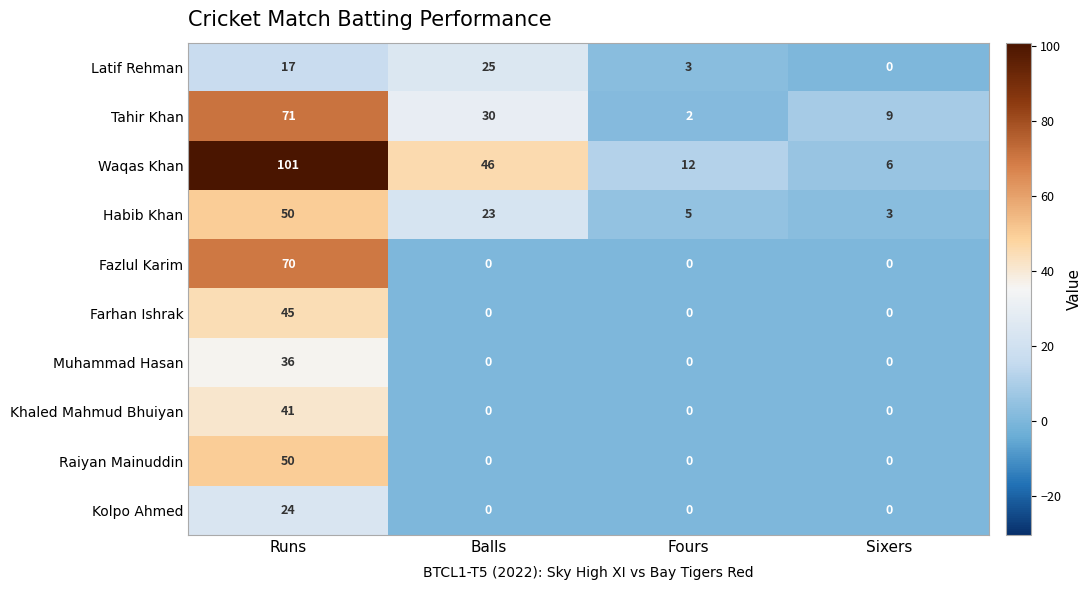

Between Runs and Balls, which series saw the biggest shift?

Fazlul Karim